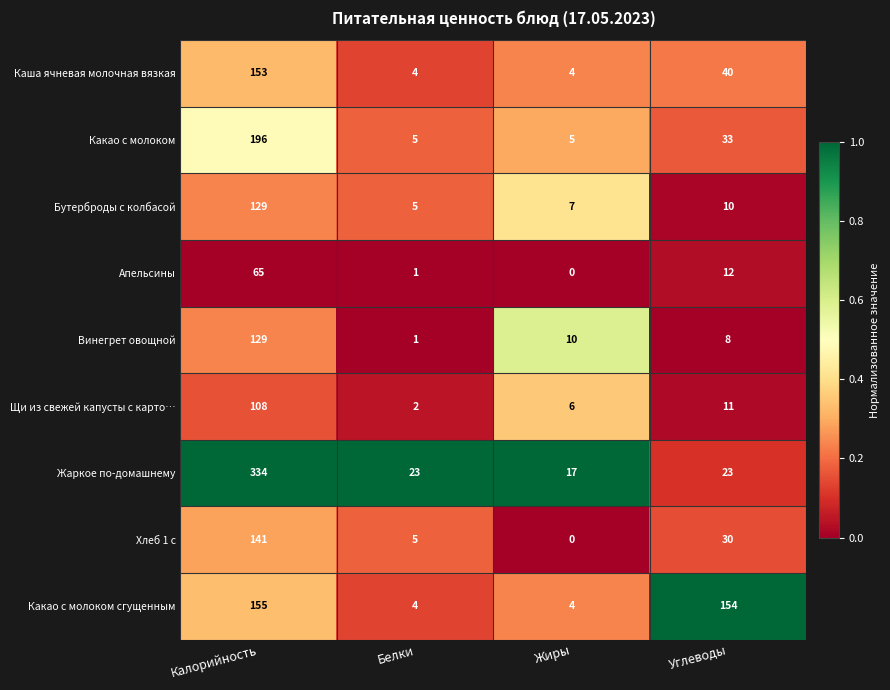

What is the total value across all series at Калорийность?

1410